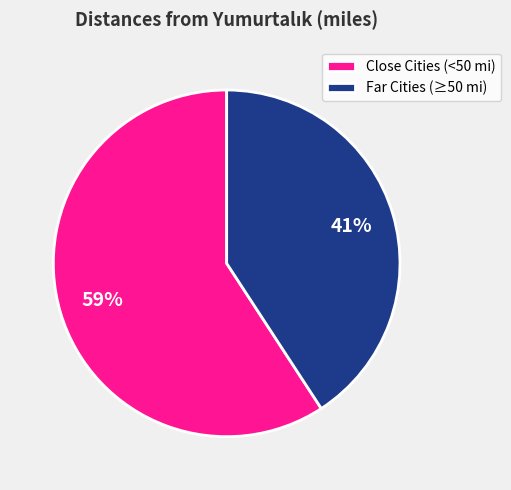

Which has a higher value, Far Cities (≥50 mi) or Close Cities (<50 mi)?

Close Cities (<50 mi)